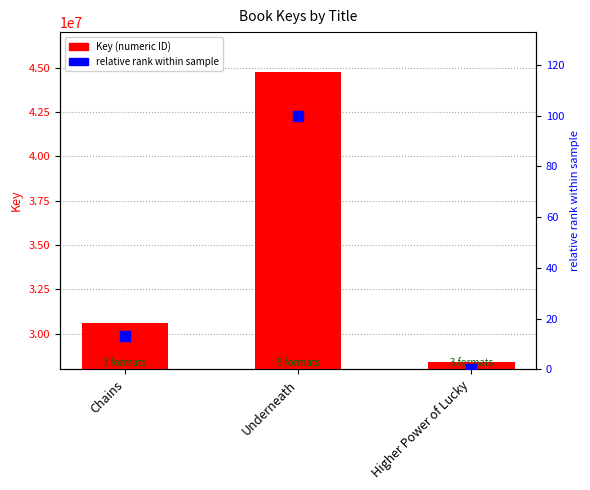

Which series has the largest total across all categories?

Key (numeric ID)